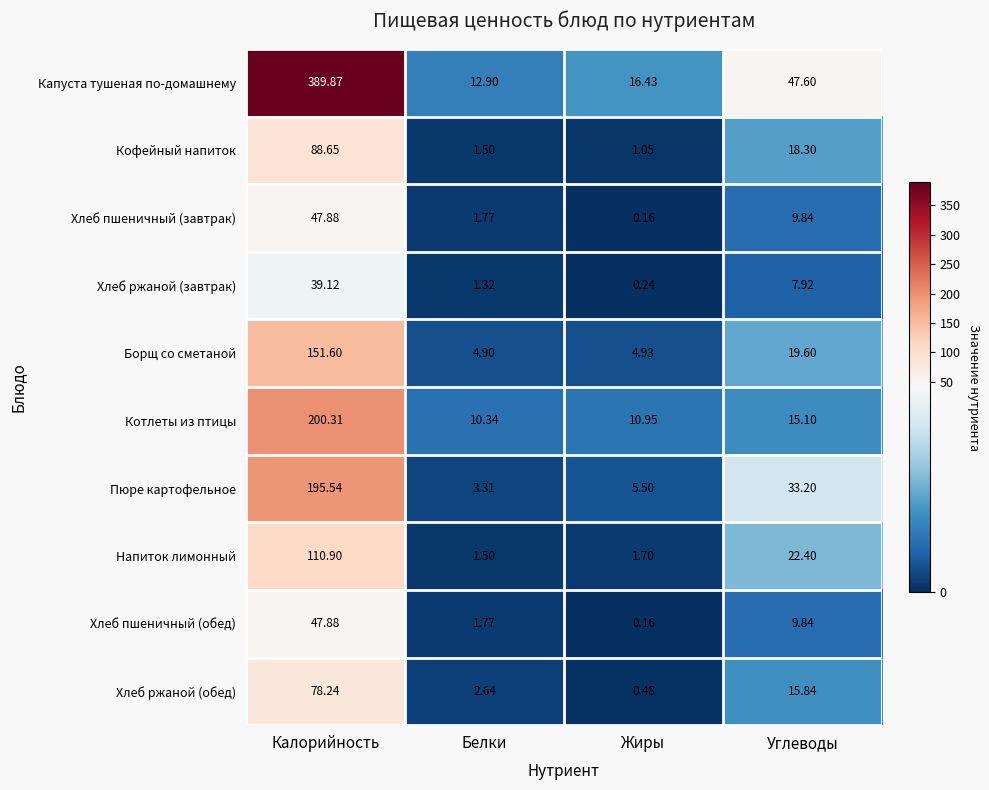

Is the value of Капуста тушеная по-домашнему at Жиры greater than the value of Хлеб пшеничный (обед) at Белки?

Yes